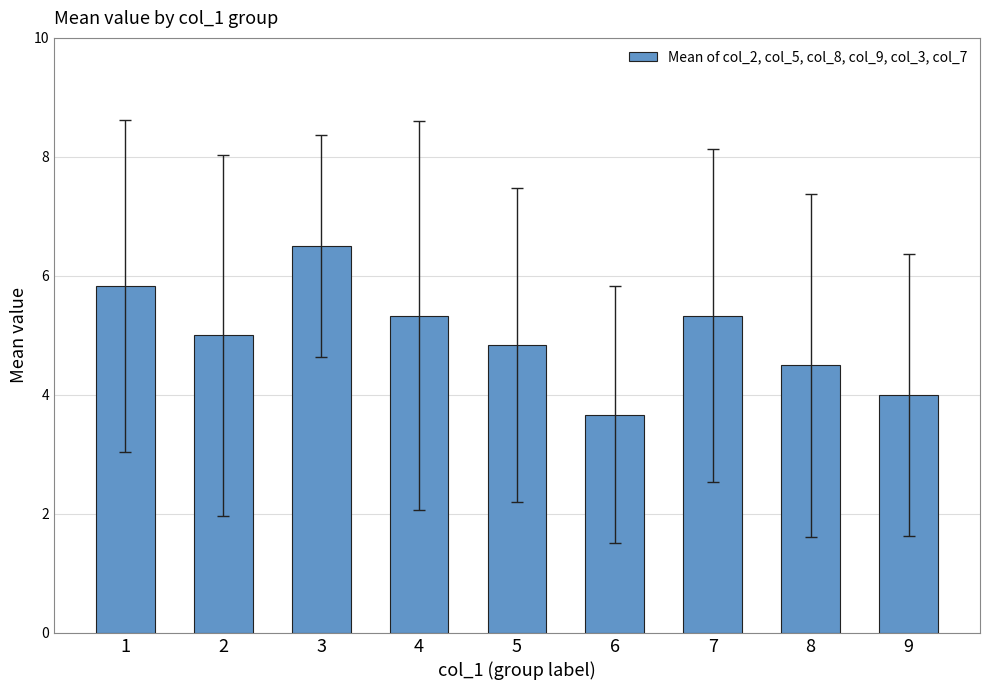

What is the change in value from 1 to 2?

-0.8